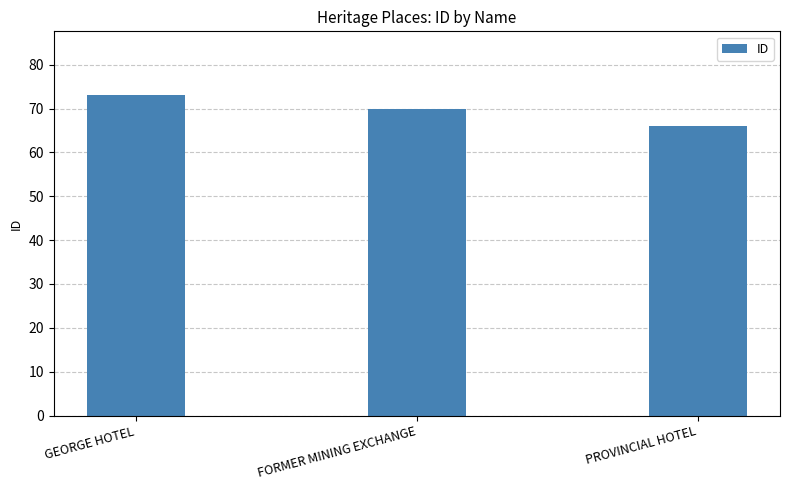

List the labels in order of value, largest first.

GEORGE HOTEL, FORMER MINING EXCHANGE, PROVINCIAL HOTEL